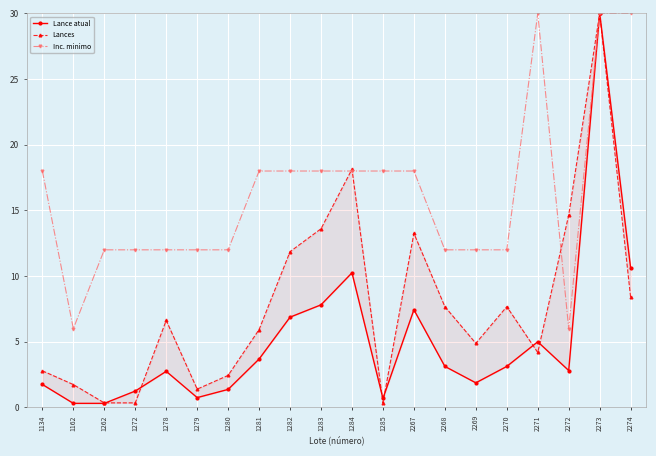

True or false: Lances has a value of 8.4 at 2274.

True